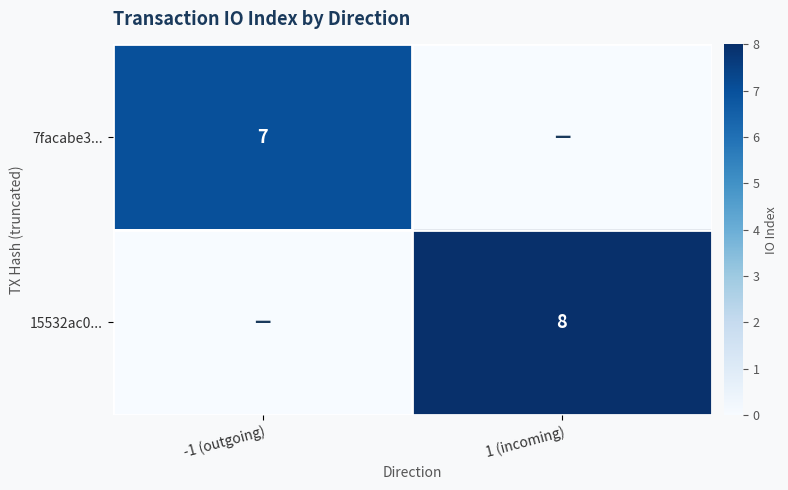

Is it true that 7facabe3... equals 12 at -1 (outgoing)?

False